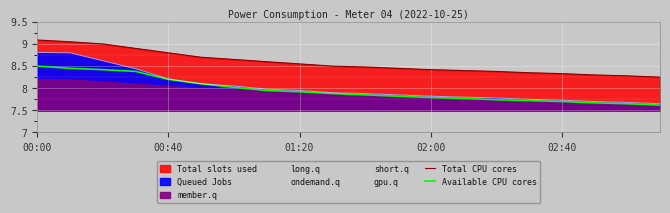

List the series in order of their peak value, lowest first.

Available CPU cores, Total CPU cores